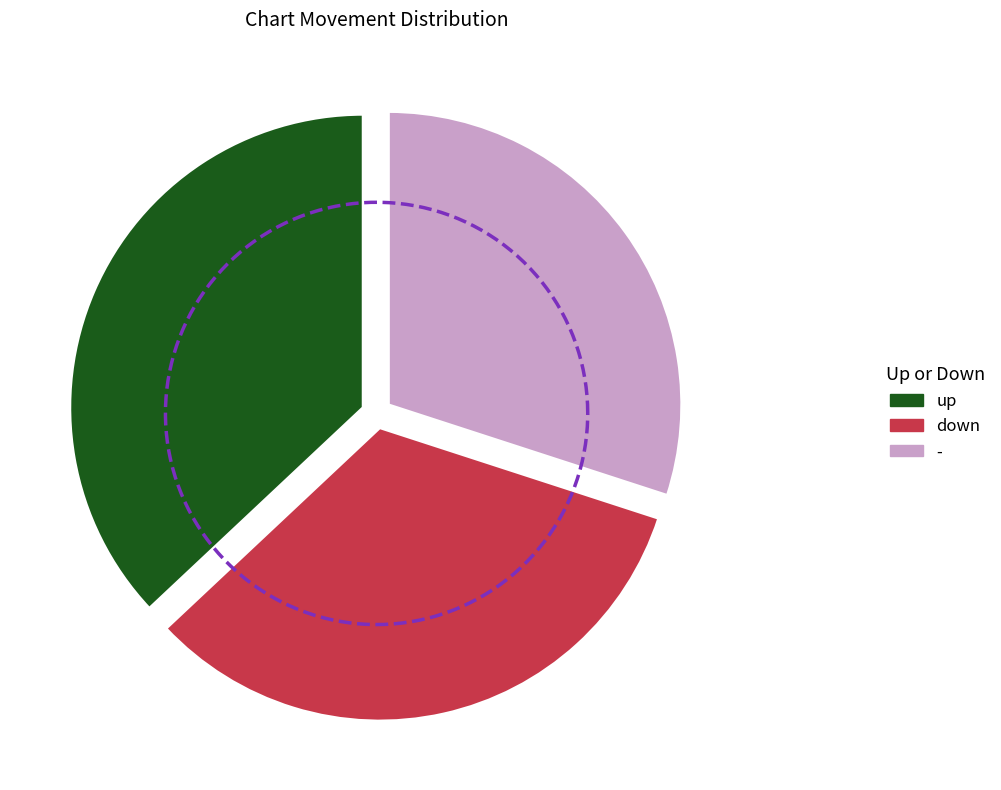

Is there any slice that represents more than half of the pie?

No